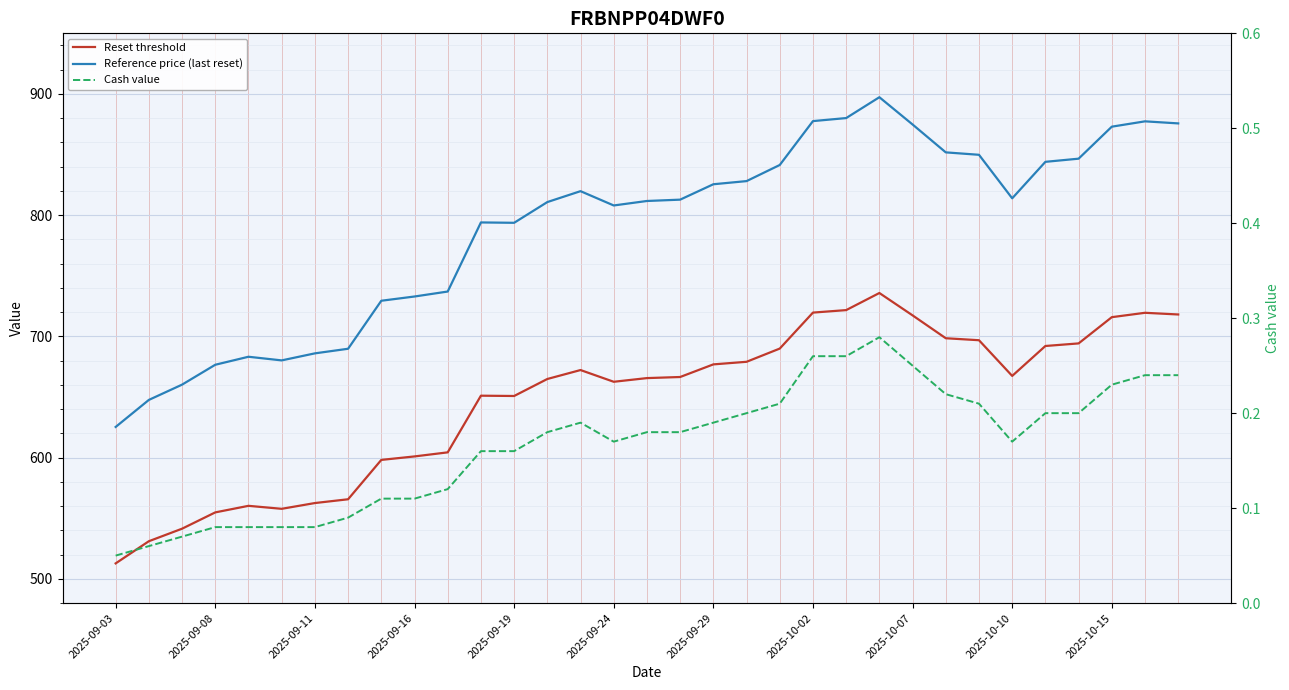

Is the value of Reference price (last reset) at 2025-09-24 greater than the value of Reset threshold at 26?

No